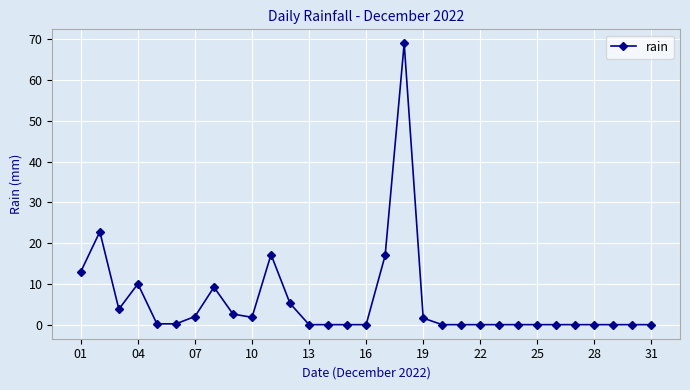

Count the number of categories in the chart.

31